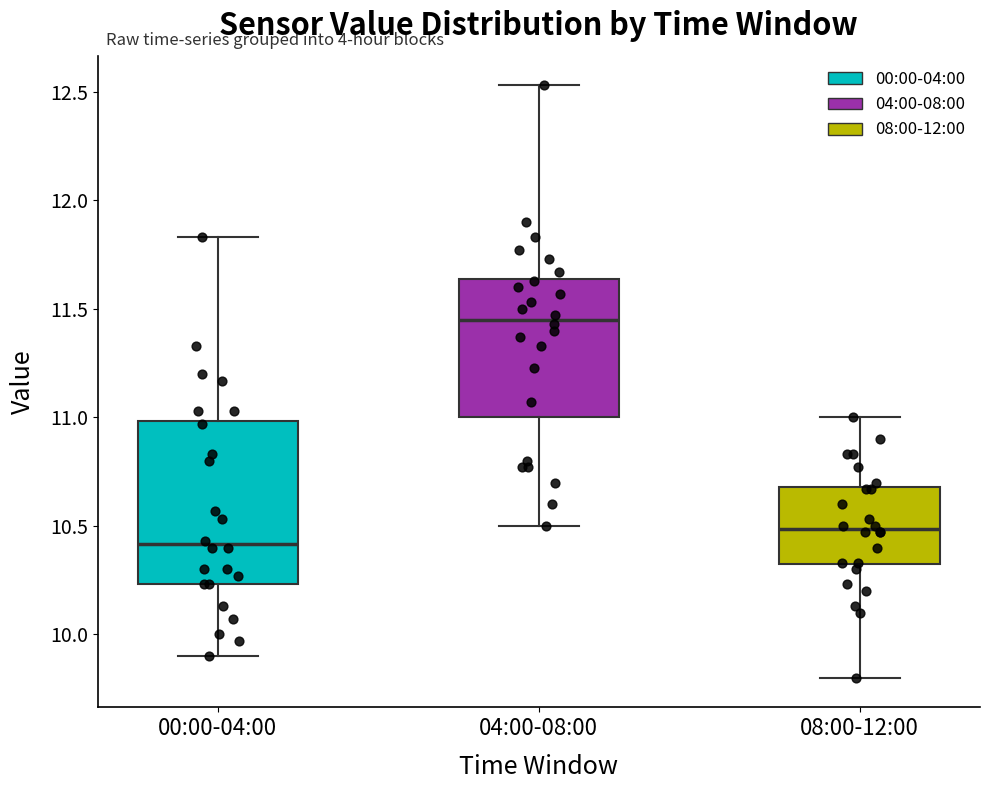

Where does the upper whisker of the box for 00:00-04:00 end on the y-axis? The values are not printed on the chart, so give them approximately, as read against the axis.

11.85